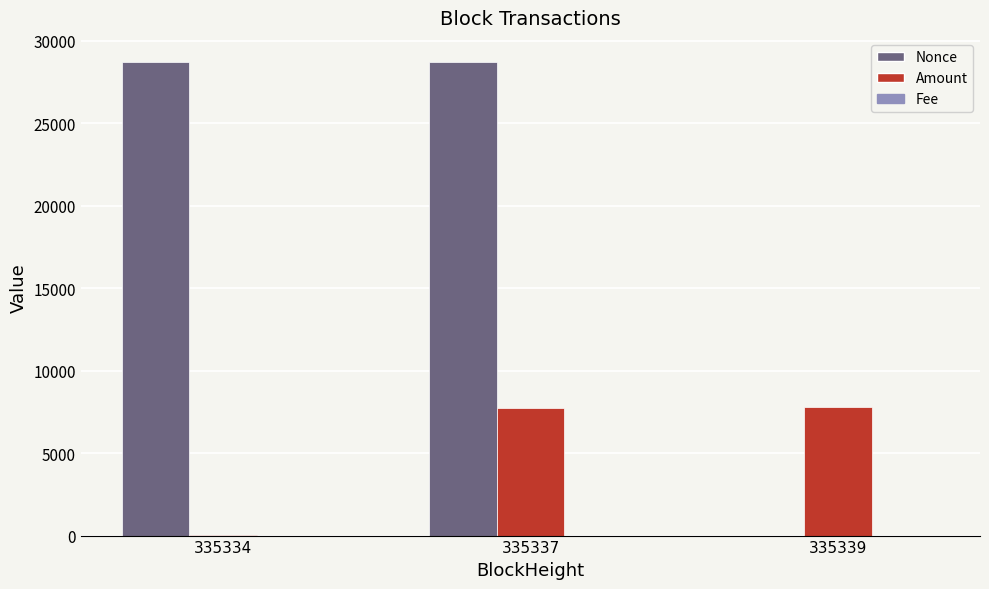

Between 335337 and 335339, which series saw the biggest shift?

Nonce